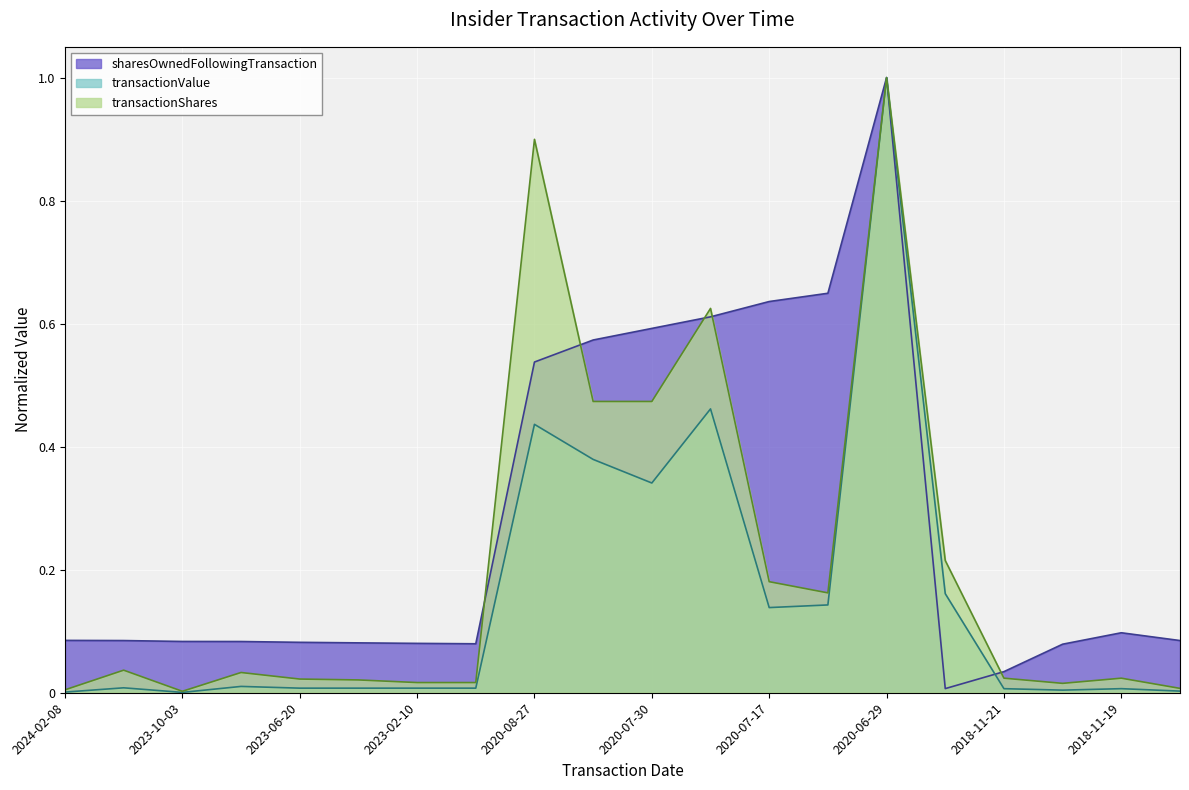

How many interior local peaks does the transactionShares series have?

6